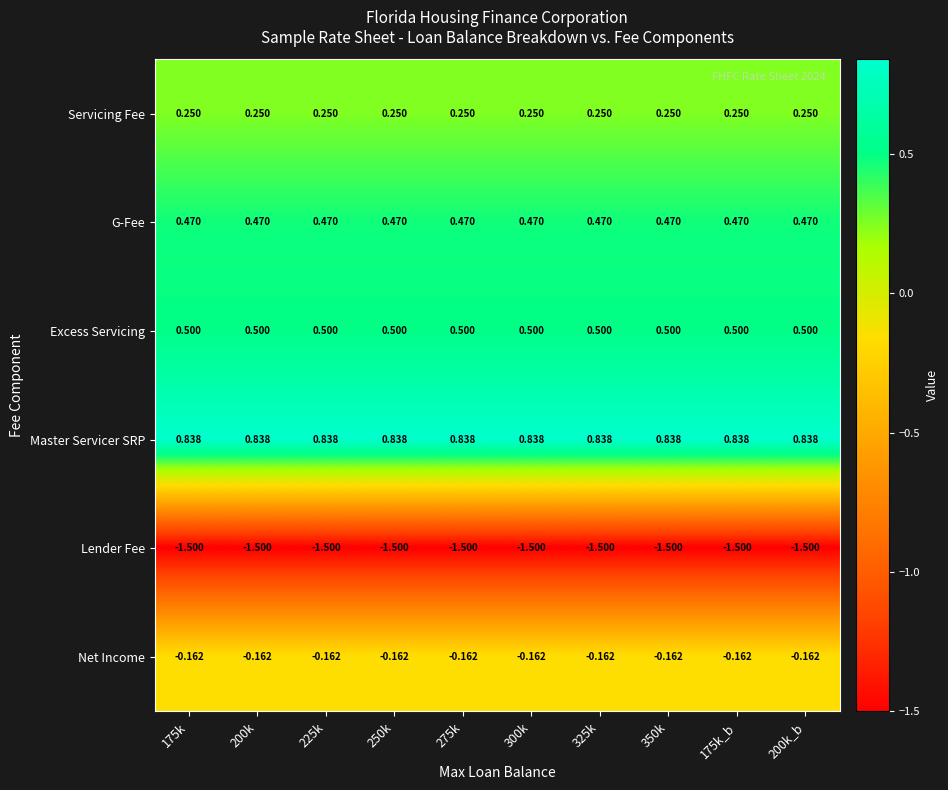

Is the value of Excess Servicing at 200k_b greater than the value of Lender Fee at 200k_b?

Yes